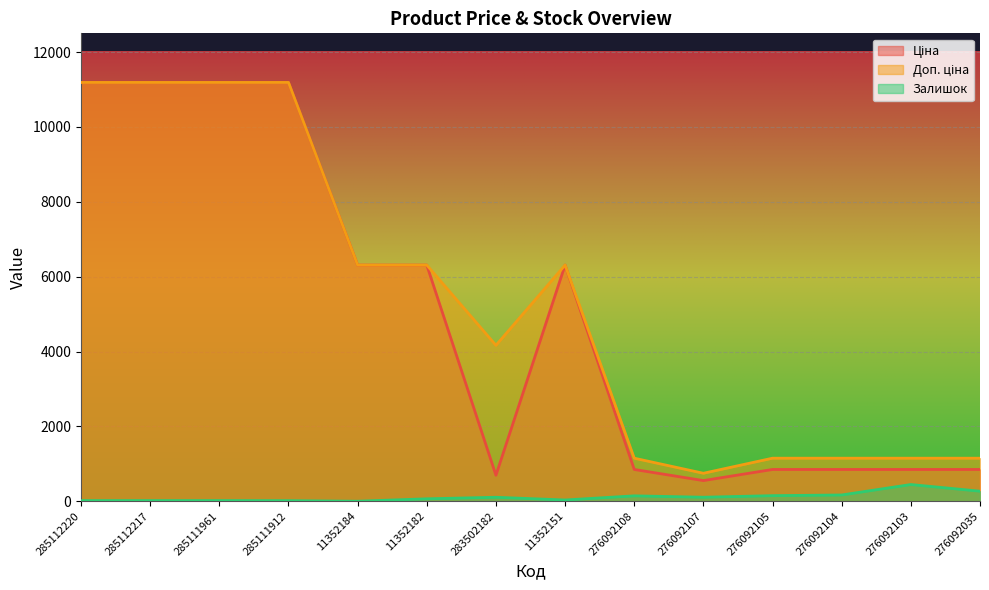

How many lines are shown in the chart?

3